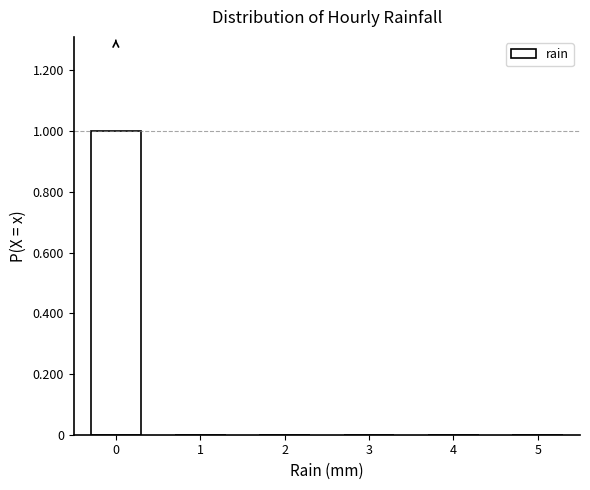

Reading left to right, transcribe all the data shown in this chart.

0=1	1=0	2=0	3=0	4=0	5=0